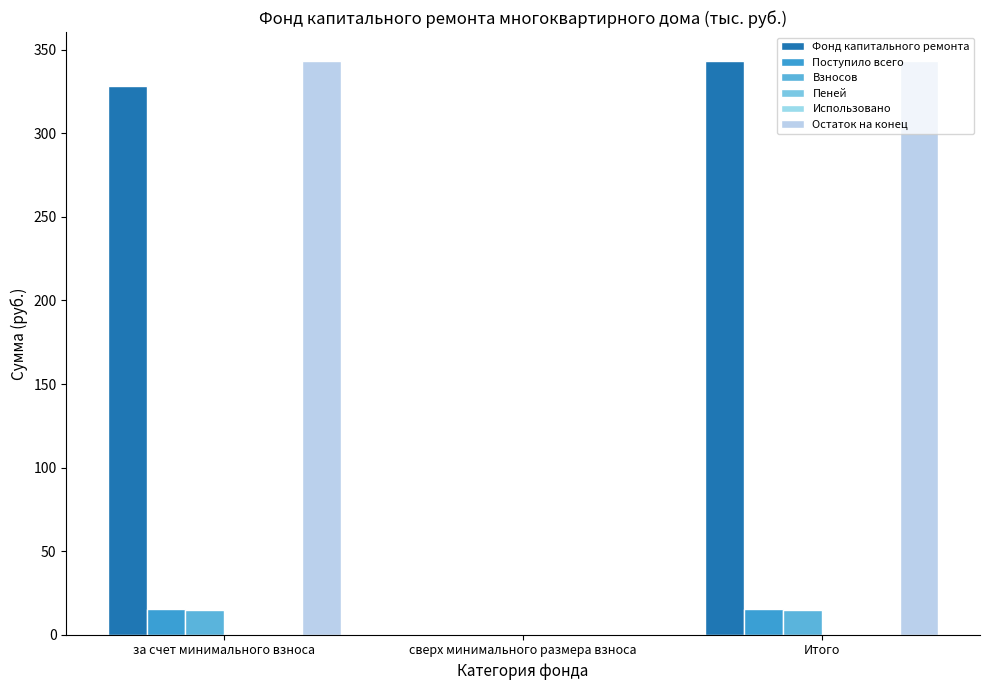

What is the average value of the Взносов series?

9.8